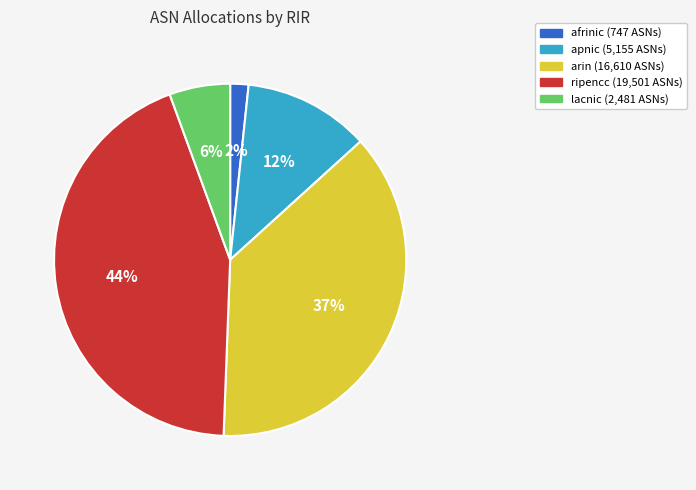

What is the smallest slice in the pie chart?

afrinic